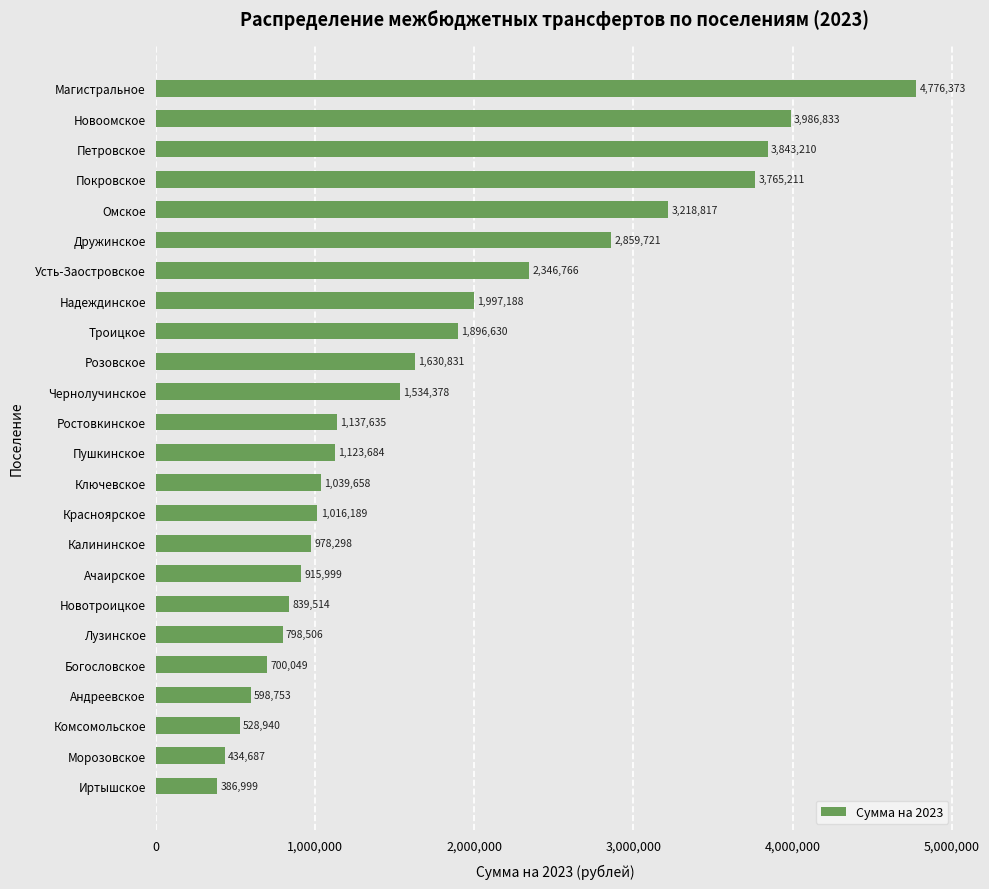

What is the average value?

1764786.2